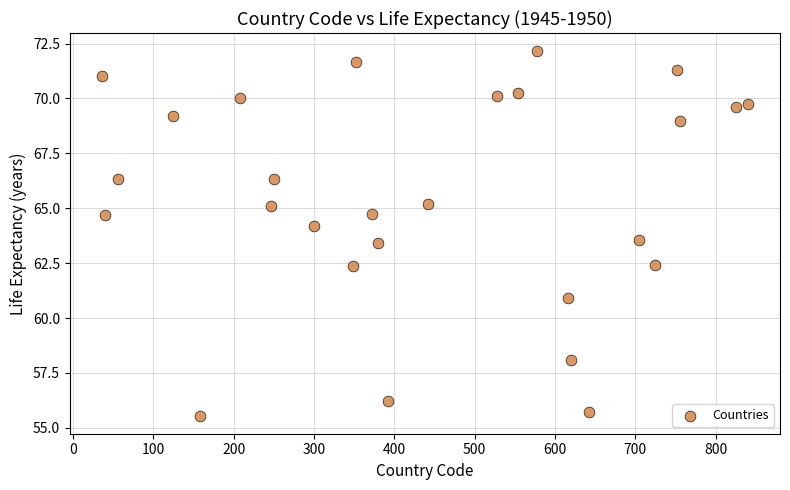

What is the range of X values (max minus min)?

804.0